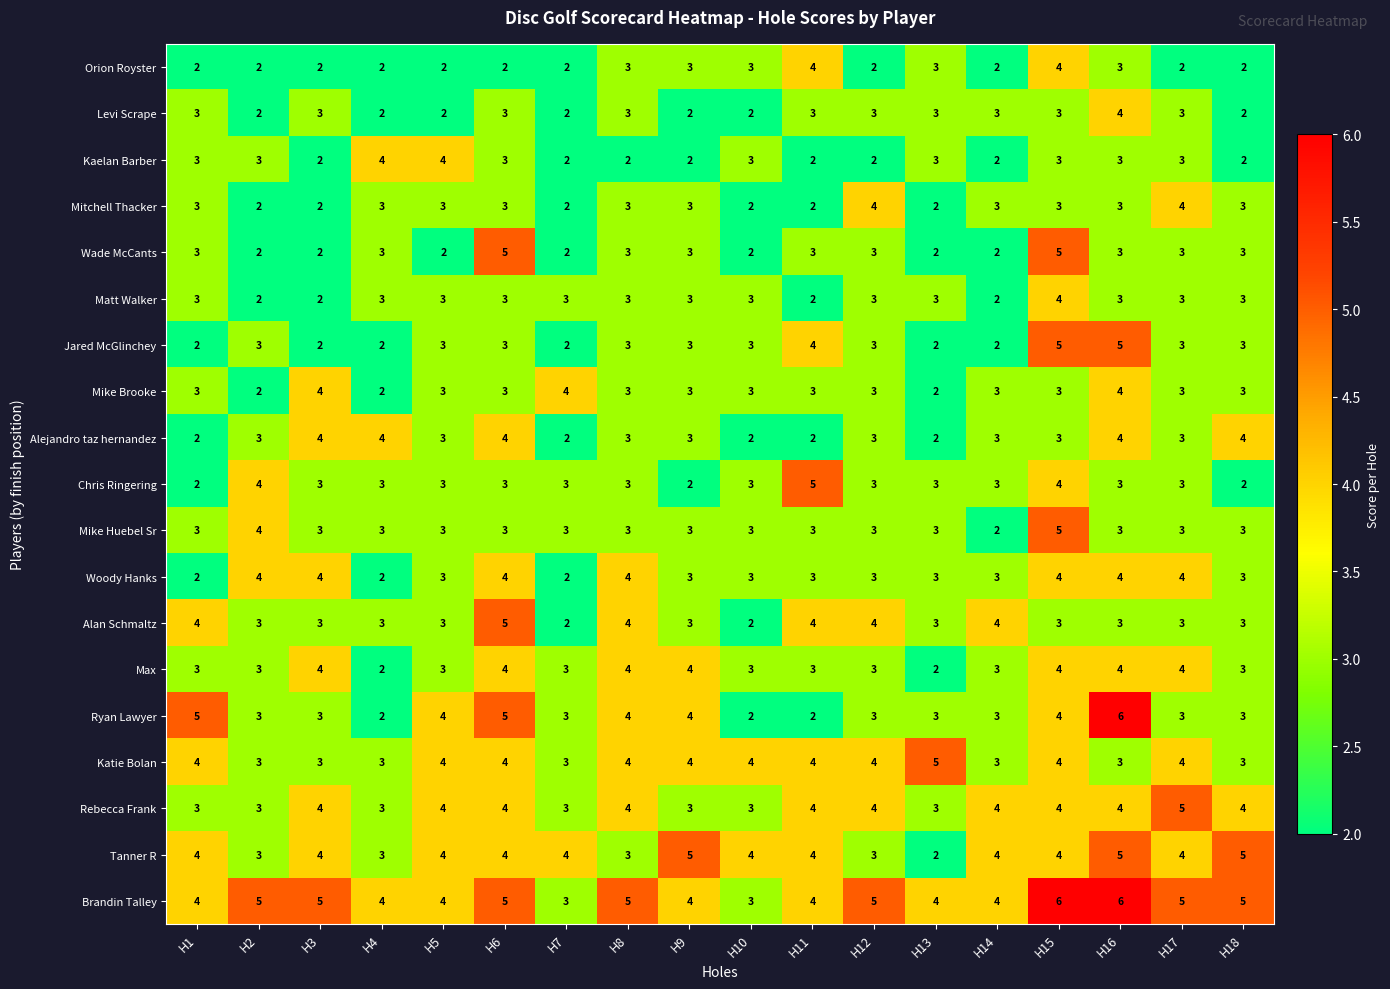

Is the value of Ryan Lawyer at H5 greater than the value of Max at H11?

Yes